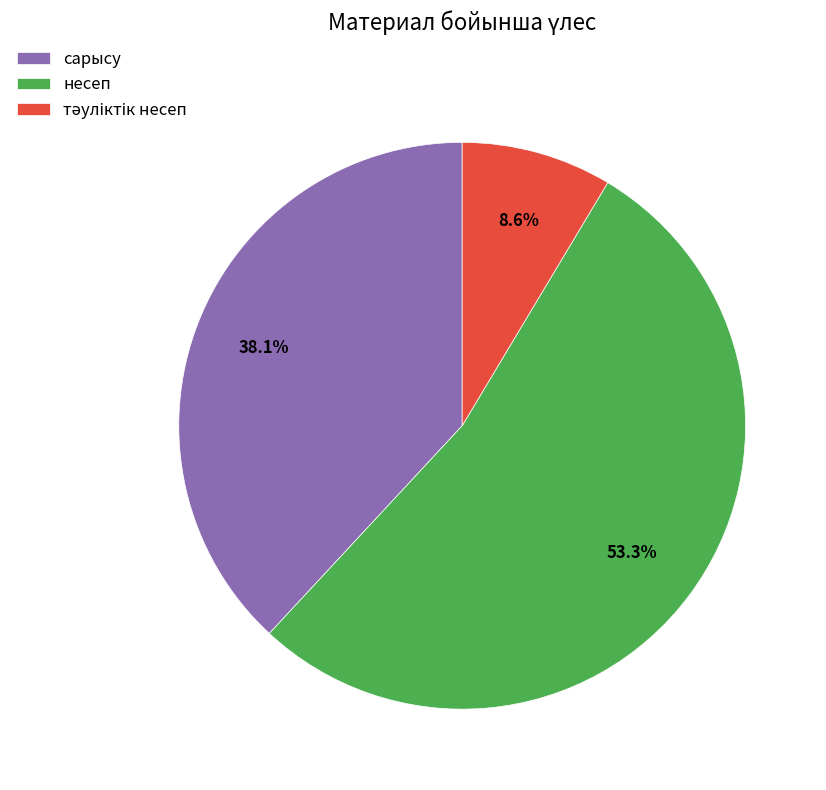

Count the number of slices in the pie.

3